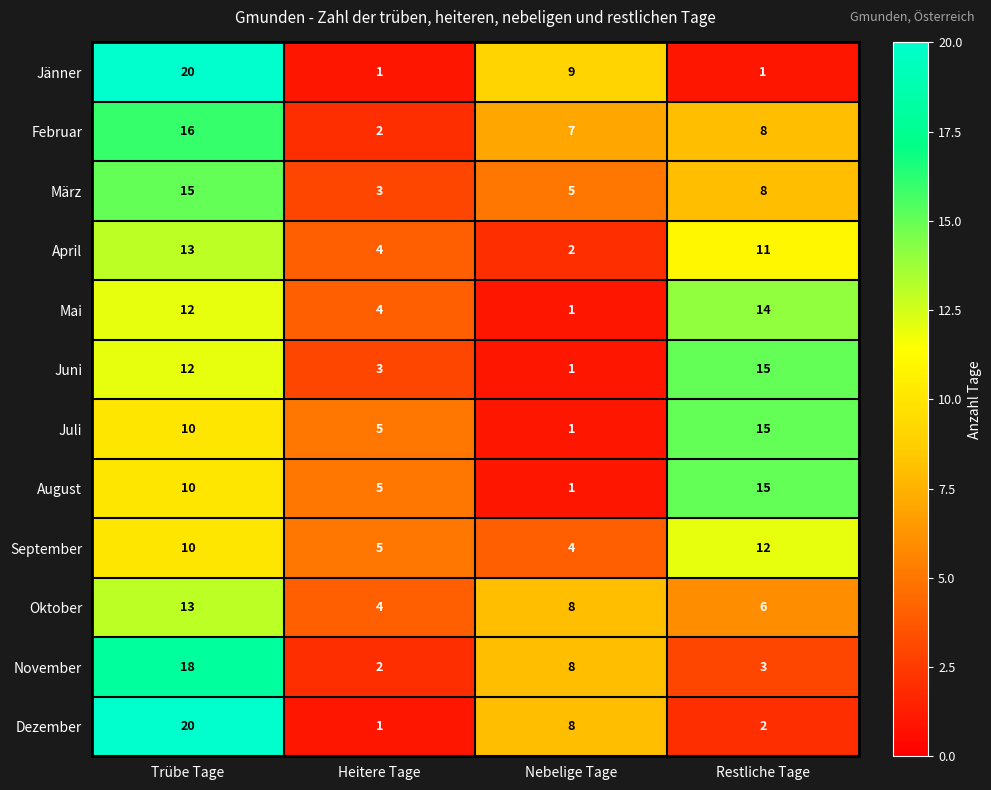

At which category does the chart reach its peak across all series?

Trübe Tage